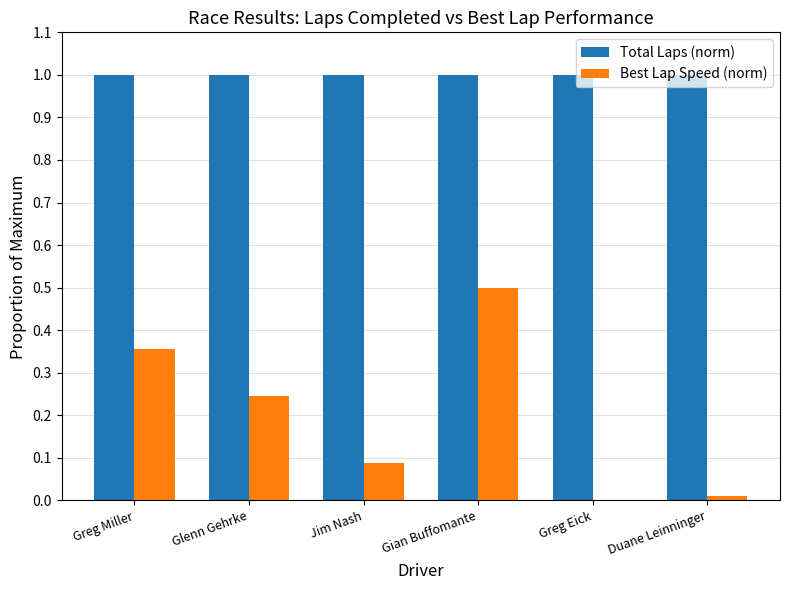

True or false: Best Lap Speed (norm) has a value of 0.6 at Greg Miller.

False